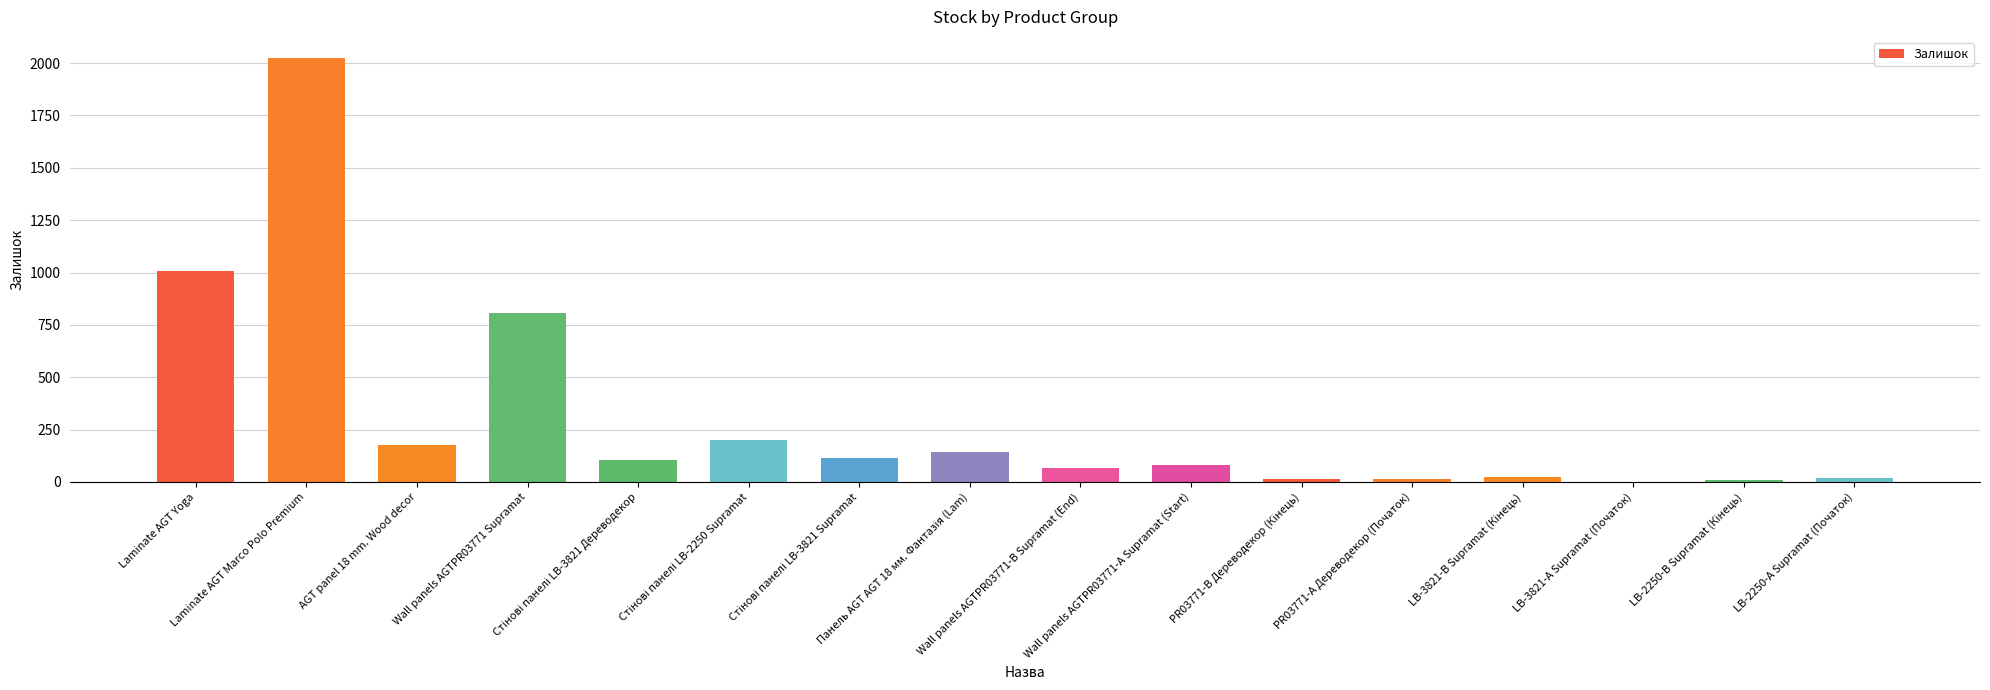

What is the greatest value displayed?

2024